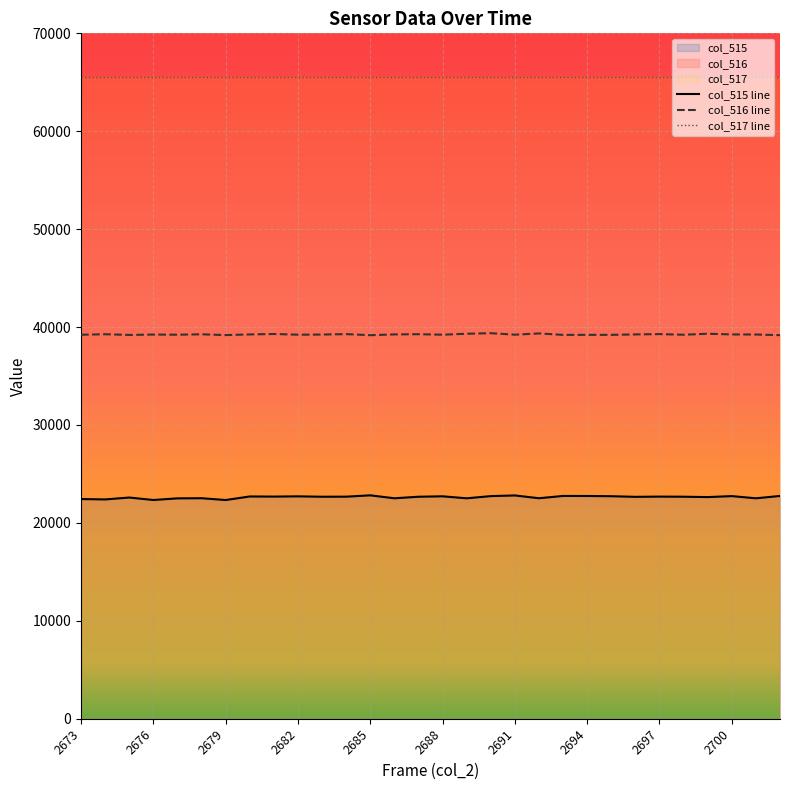

Which series has the largest range (max minus min)?

col_515 line